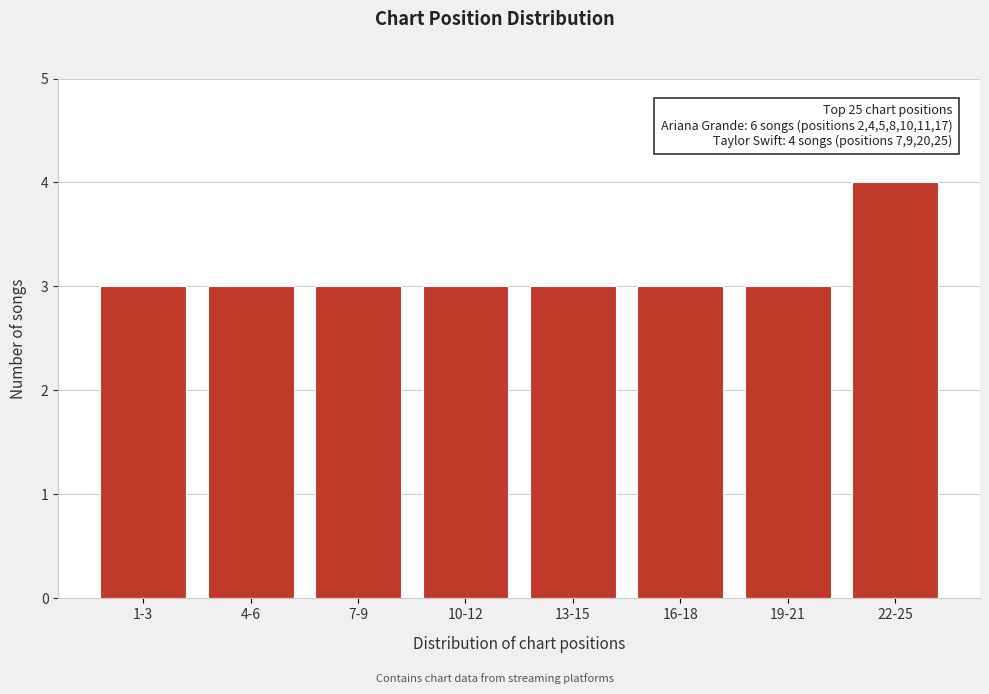

Reading left to right, transcribe all the data shown in this chart.

1-3=3	4-6=3	7-9=3	10-12=3	13-15=3	16-18=3	19-21=3	22-25=4